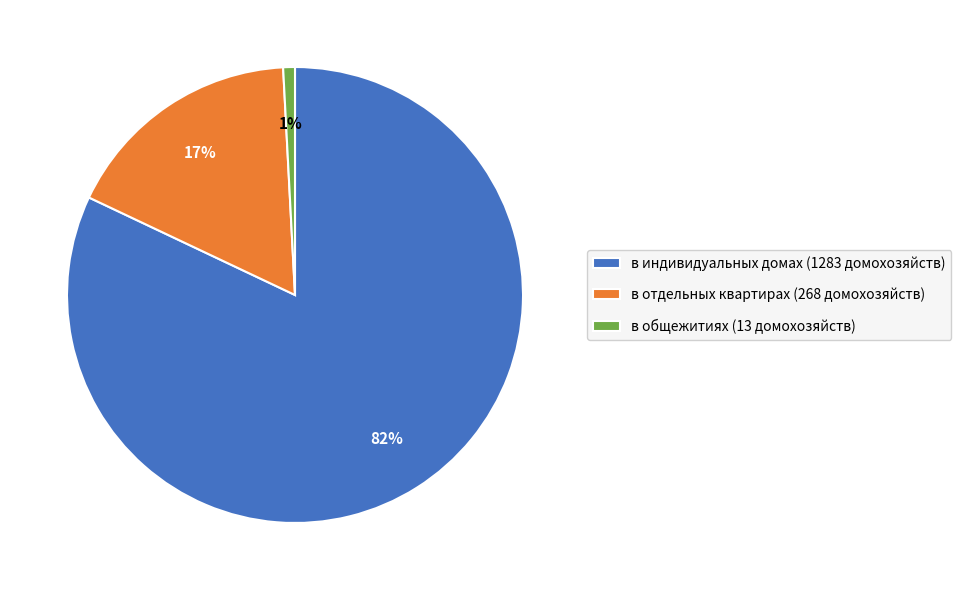

What percentage is the в отдельных квартирах slice, to the nearest percent?

17%